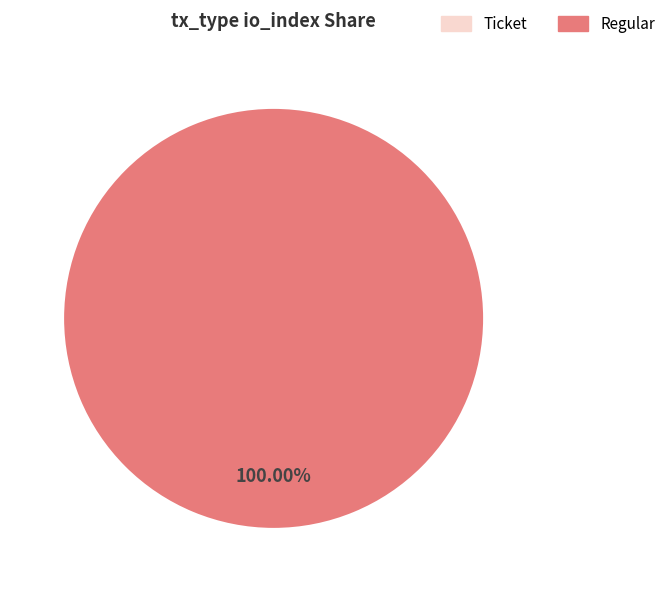

Is it true that Ticket (io_index=0) is 1% of the pie?

False